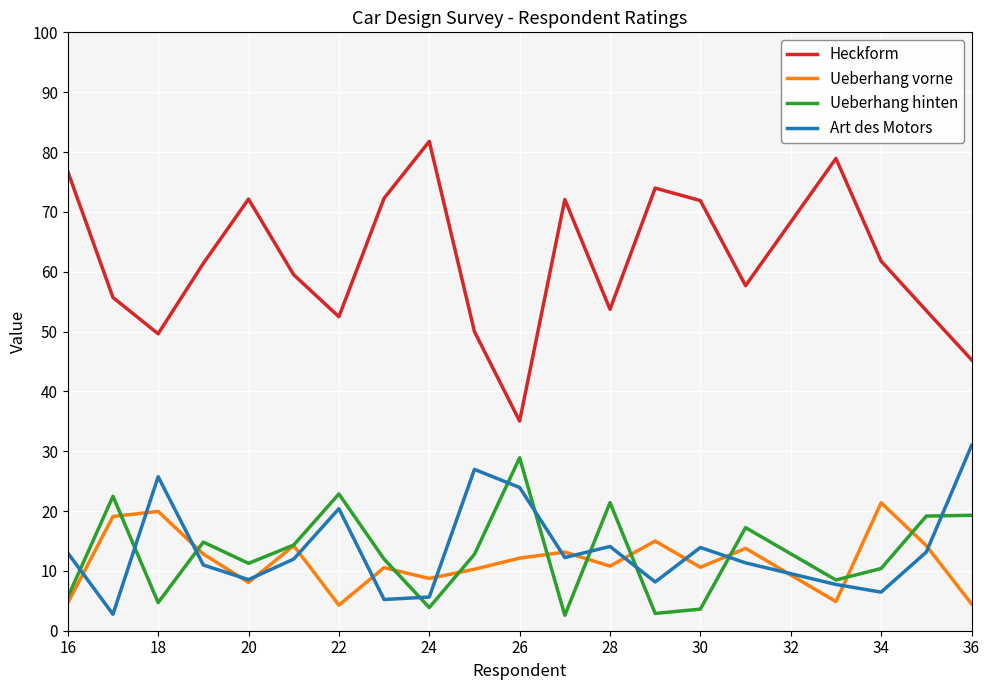

Which series has the largest total across all categories?

Heckform